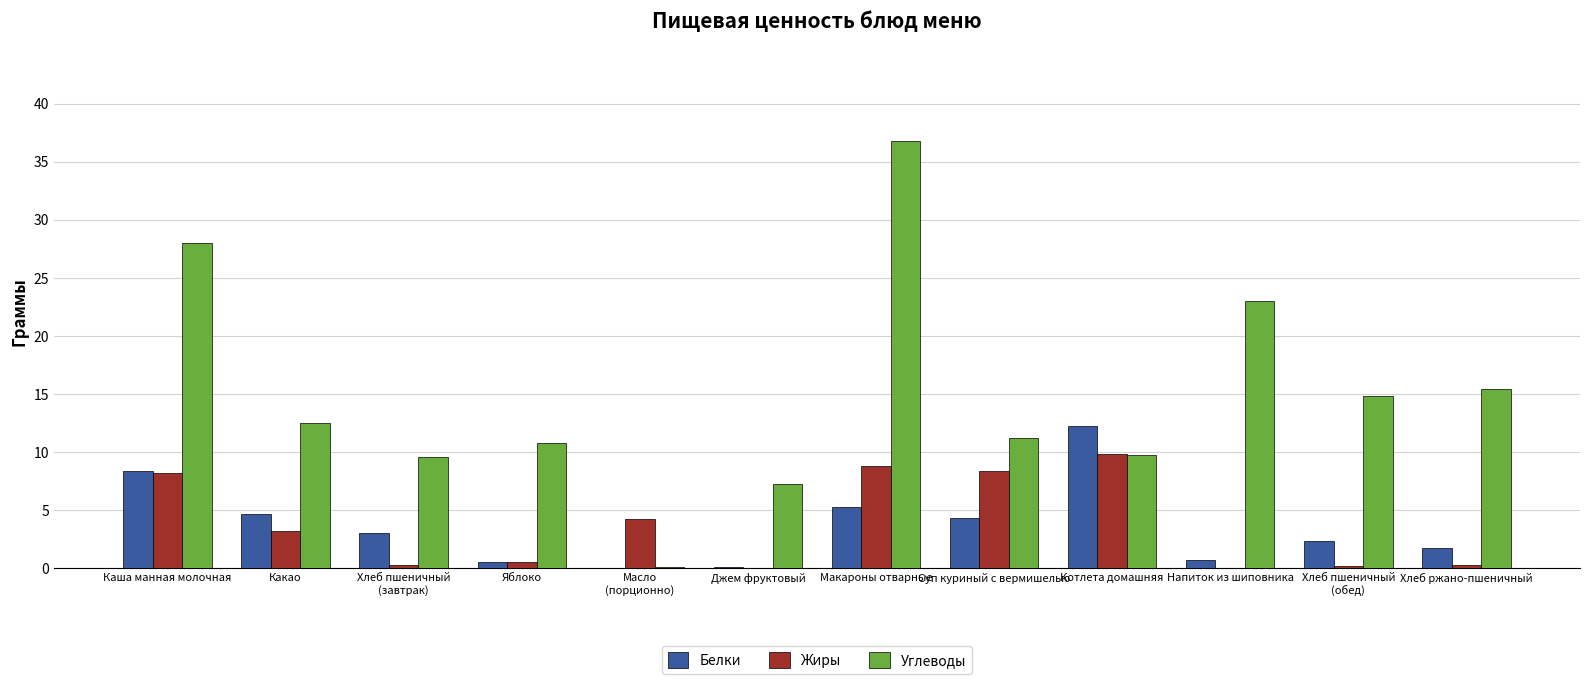

The Жиры series shows 0.3 at Хлеб ржано-пшеничный. True or false?

True